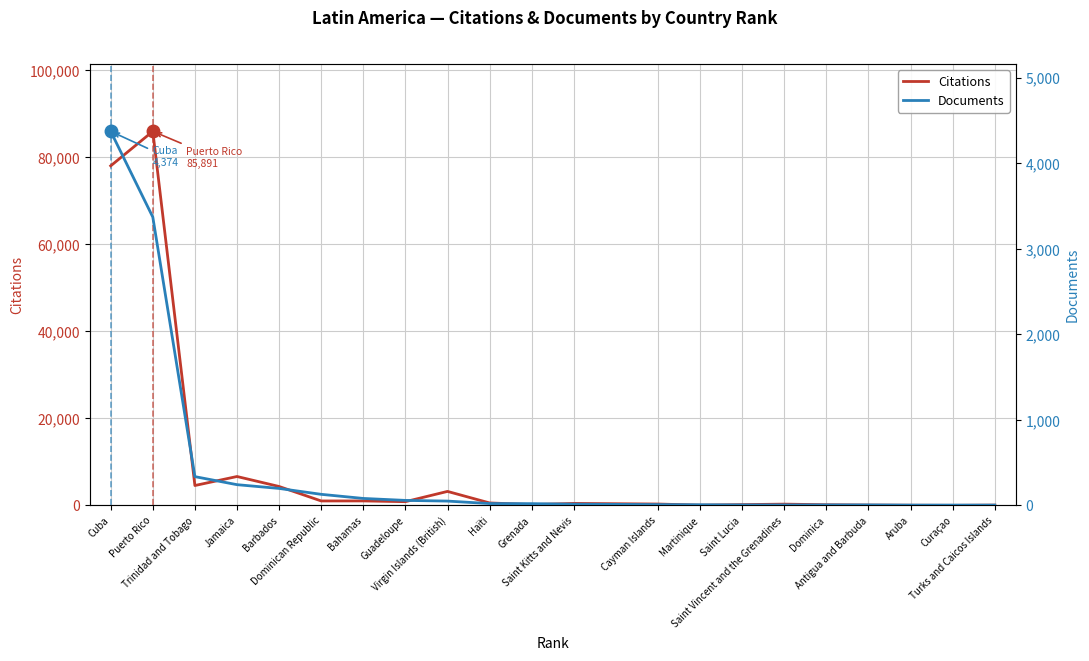

What is the average value of the Citations series?

8941